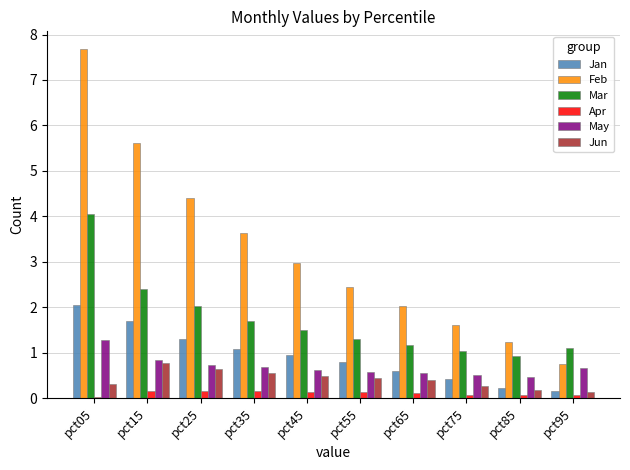

What is the highest value of the Feb series?

7.7